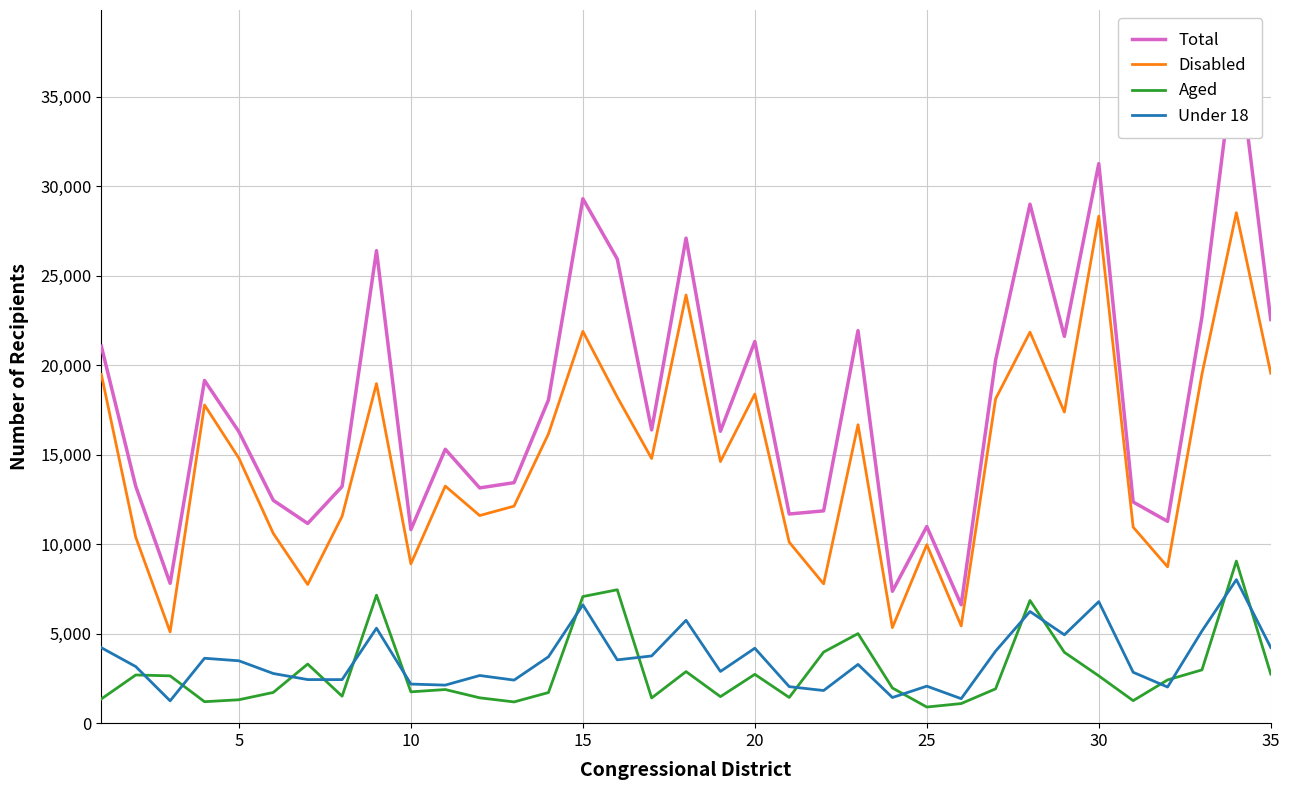

True or false: Under 18 and Disabled cross at least once.

False